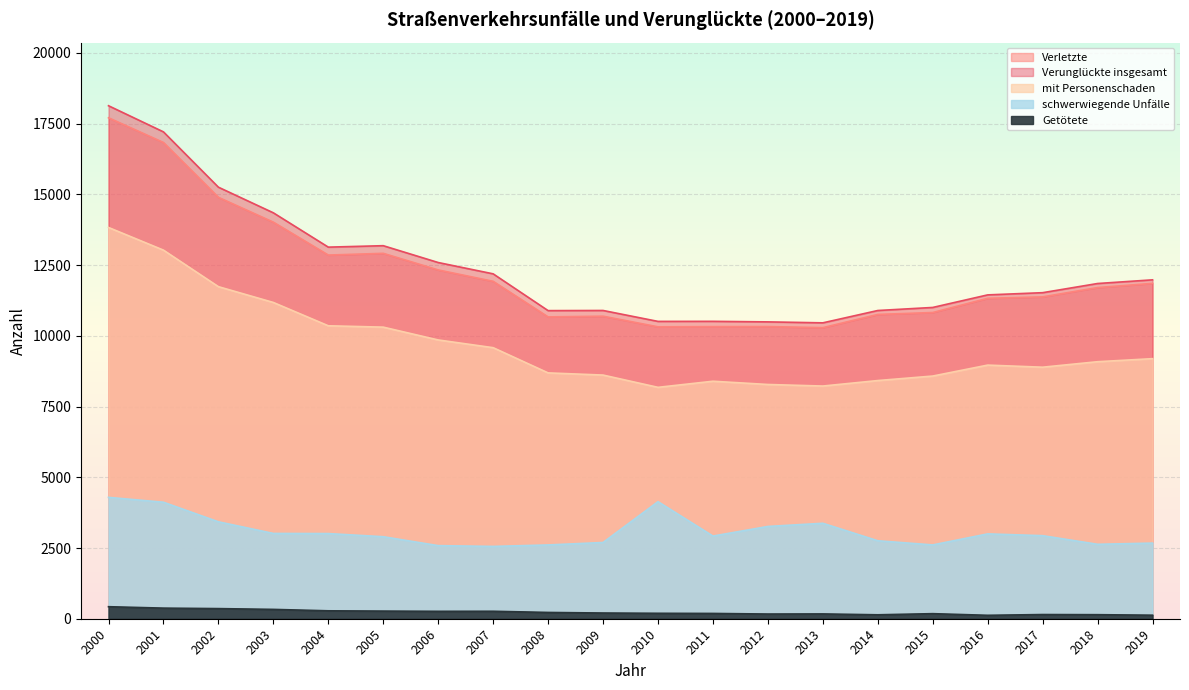

What are all the series names shown in the legend?

mit Personenschaden, Verunglückte insgesamt, schwerwiegende Unfälle, Getötete, Verletzte